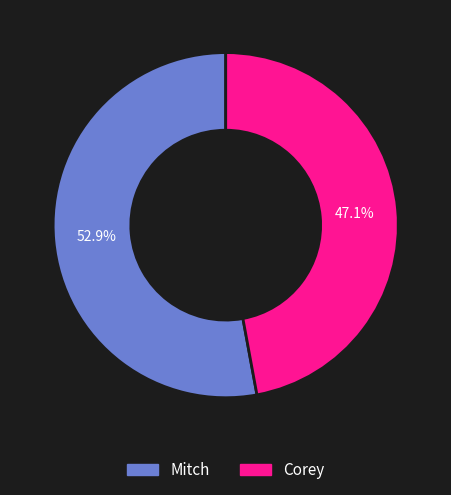

What is the largest slice in the pie chart?

Mitch